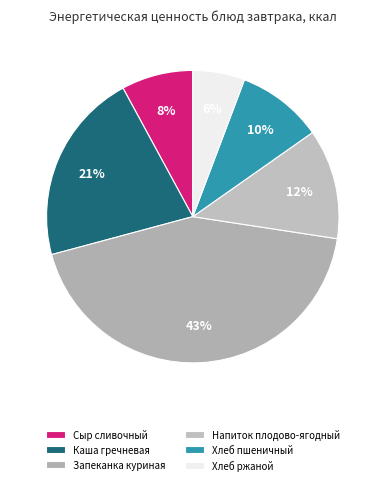

What is the largest slice in the pie chart?

Запеканка куриная